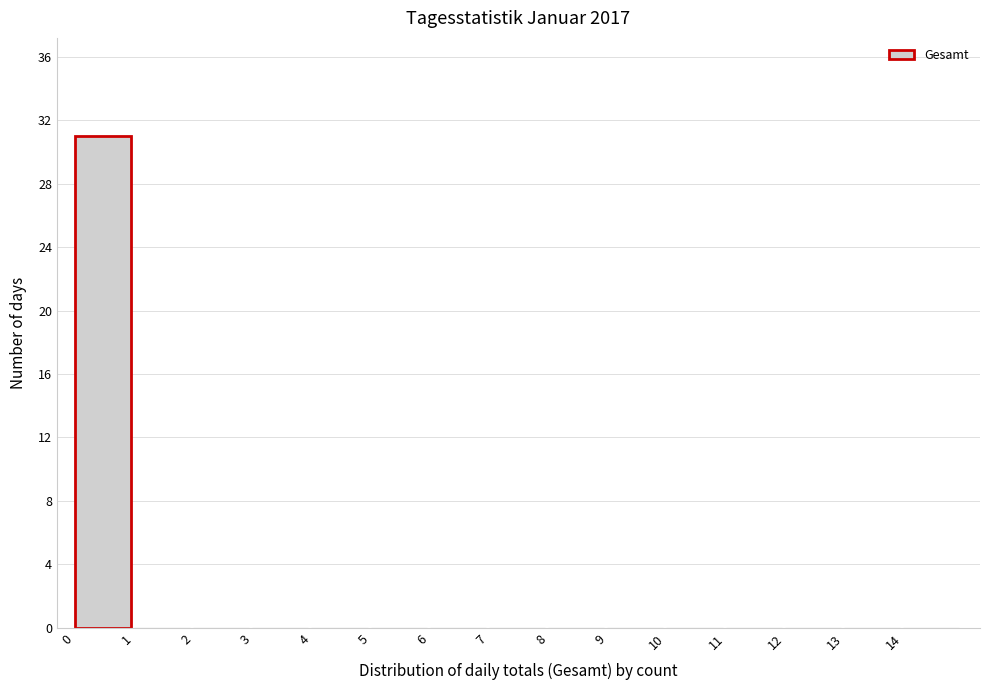

Reading left to right, transcribe this chart: for each bar, give the range it covers on the x-axis and its height. The values are not printed on the chart, so give them approximately, as read against the axis.

0 to 1: 31
1 to 2: 0
2 to 3: 0
3 to 4: 0
4 to 5: 0
5 to 6: 0
6 to 7: 0
7 to 8: 0
8 to 9: 0
9 to 10: 0
10 to 11: 0
11 to 12: 0
12 to 13: 0
13 to 14: 0
14 to 15: 0